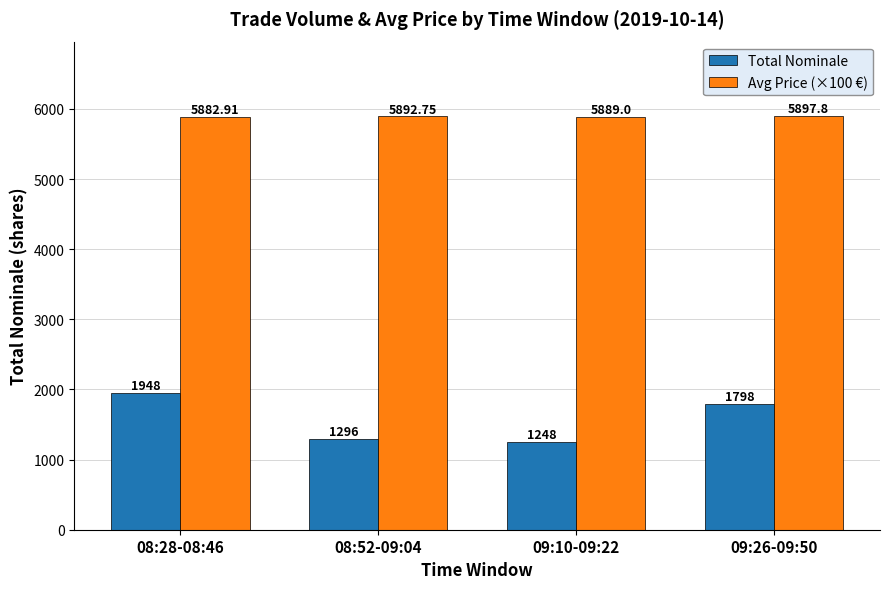

How many data points in Avg Price (×100 €) are above 5892?

2